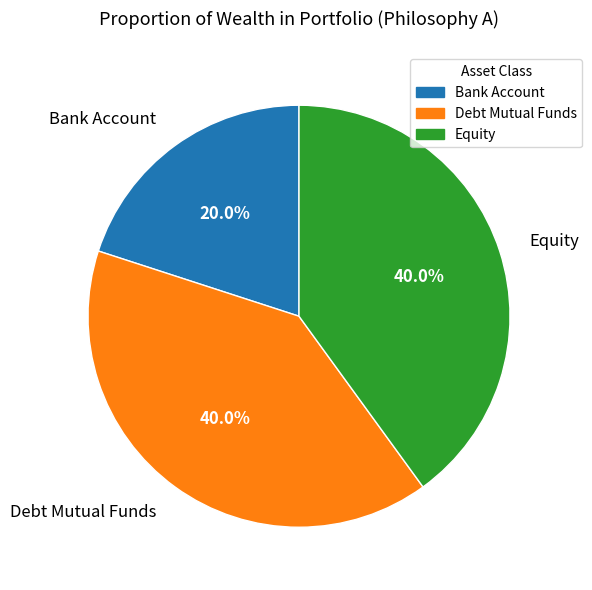

Is Bank Account the majority of the pie?

No